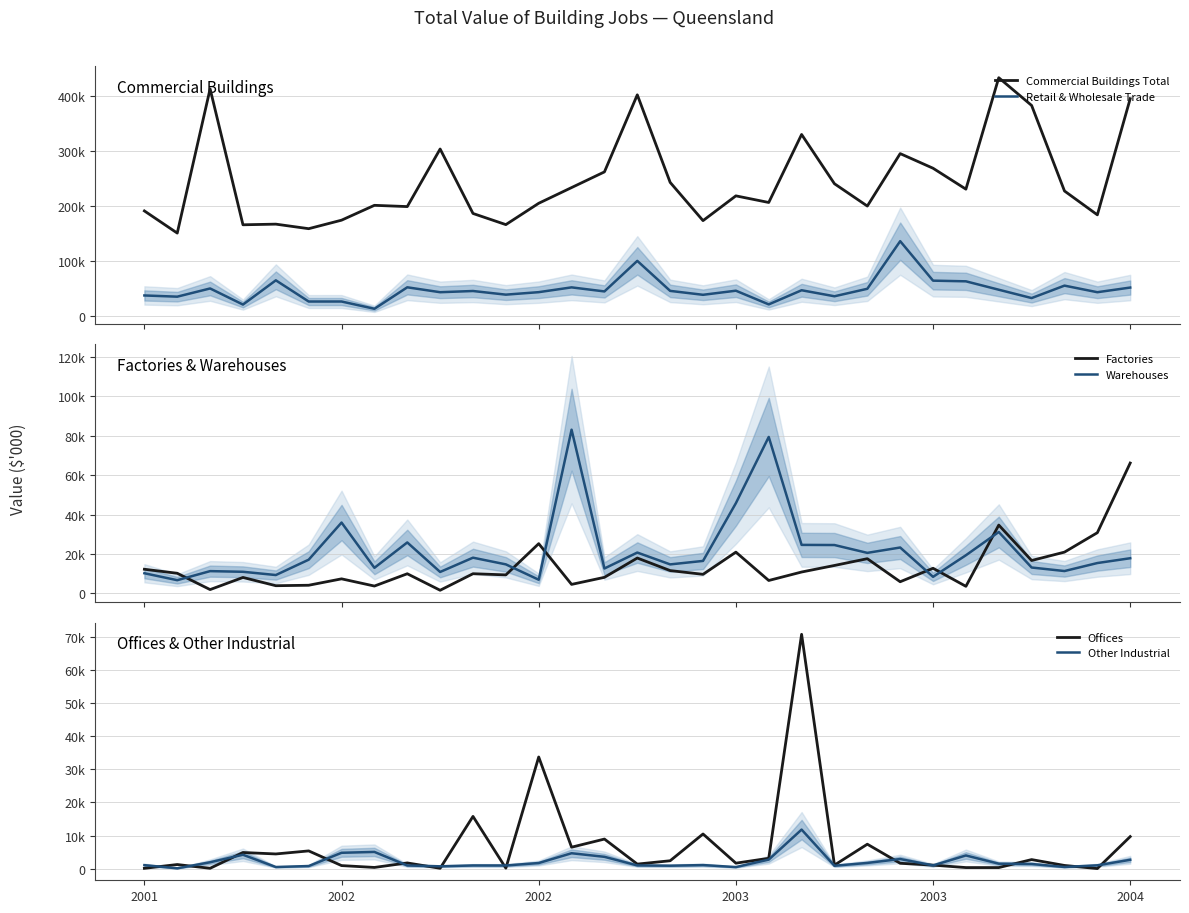

Which series has the largest total across all categories?

Commercial Buildings Total